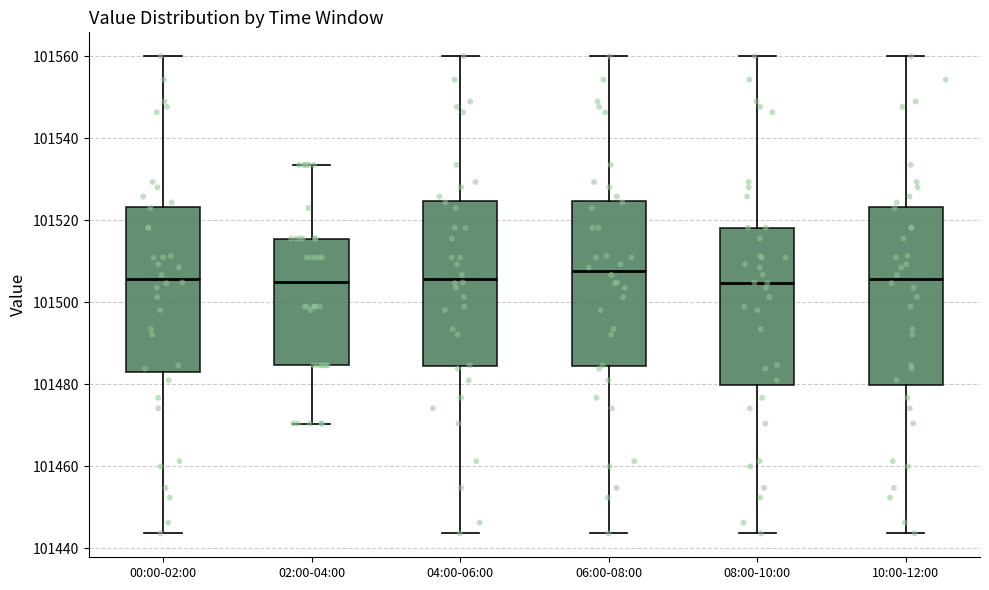

Reading left to right, transcribe this box plot: for each box, give where its median line is, the range the box spans, and where its two whiskers end, as read against the y-axis. The values are not printed on the chart, so give them approximately, as read against the axis.

00:00-02:00: median 101506, box 101484 to 101524, whiskers 101444 to 101560
02:00-04:00: median 101504, box 101484 to 101516, whiskers 101470 to 101534
04:00-06:00: median 101506, box 101484 to 101524, whiskers 101444 to 101560
06:00-08:00: median 101508, box 101484 to 101524, whiskers 101444 to 101560
08:00-10:00: median 101504, box 101480 to 101518, whiskers 101444 to 101560
10:00-12:00: median 101506, box 101480 to 101524, whiskers 101444 to 101560